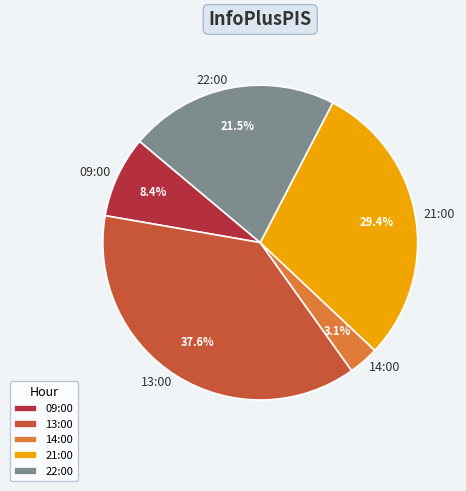

To the nearest percent, what is the difference between the largest and smallest slice percentages?

34%